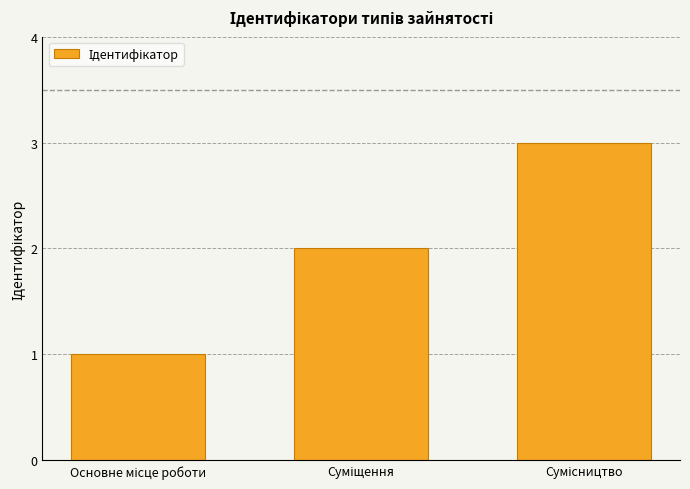

What is the greatest value displayed?

3